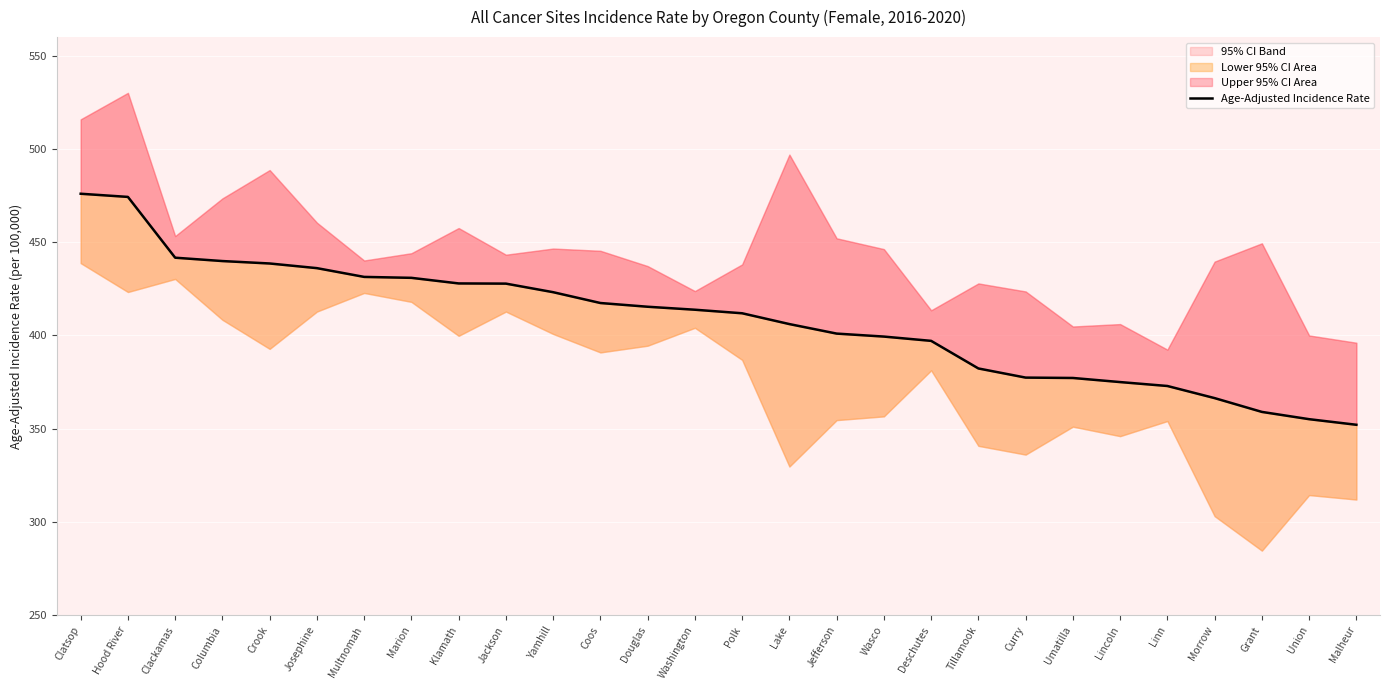

What is the difference between the values at Deschutes and Crook?

41.5